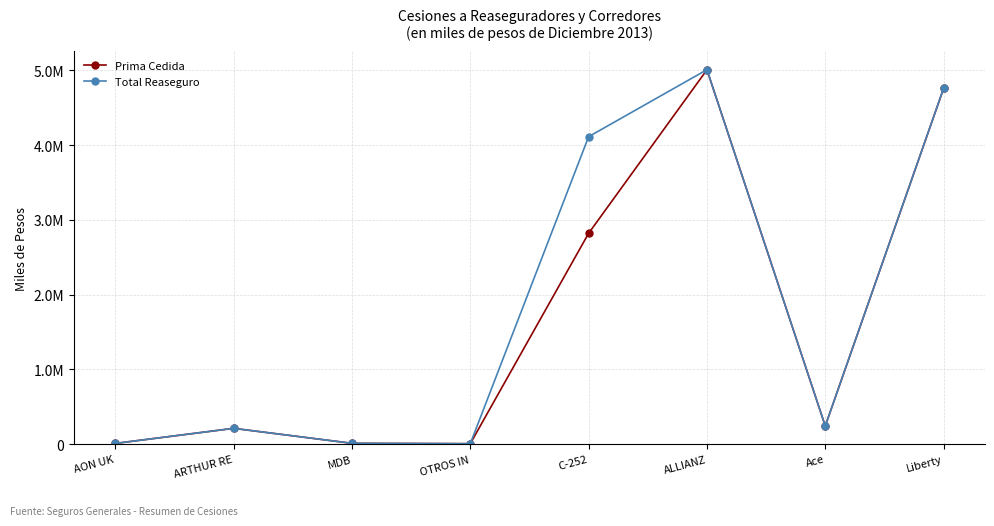

Reading left to right, extract all data points from this chart.

Prima Cedida: 8904	210705	10350	5350	2820402	5008135	241835	4758071
Total Reaseguro: 8904	210705	10350	5350	4113041	5009517	241835	4759453